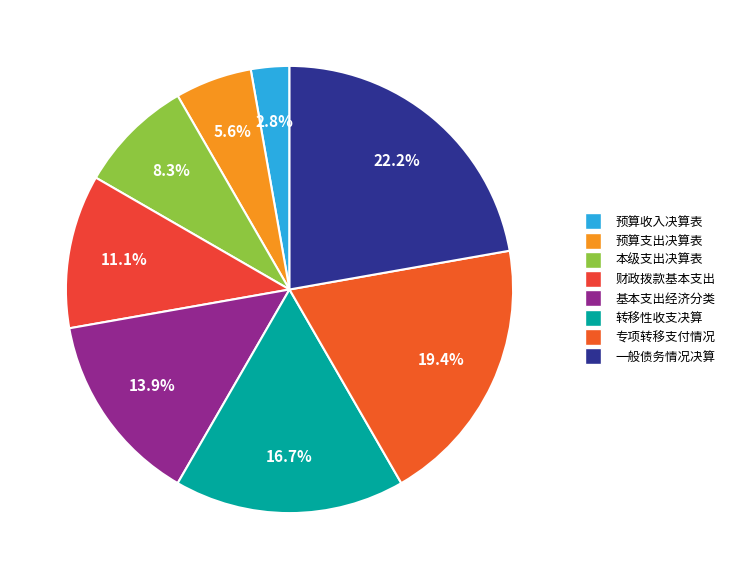

How many slices are in this pie chart?

8